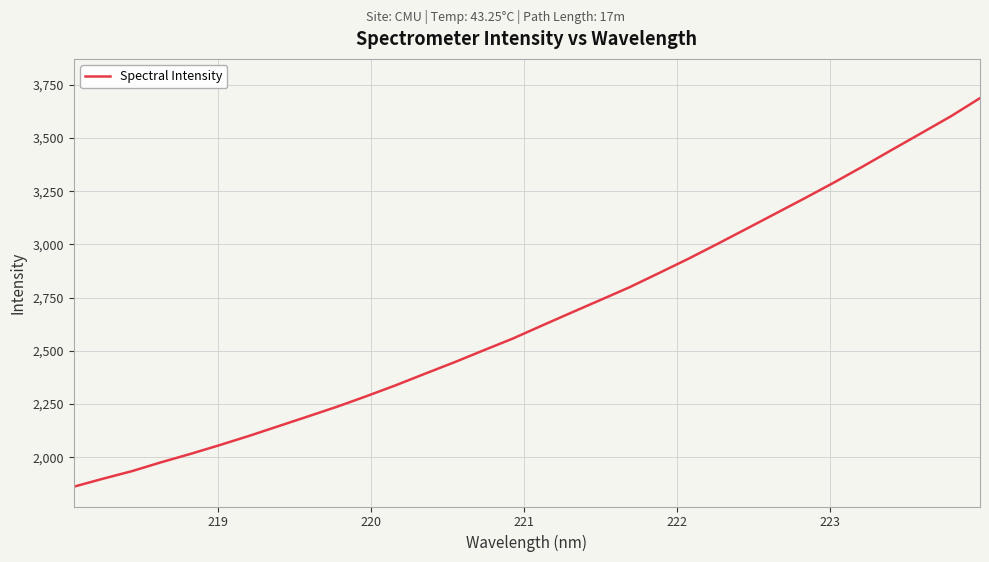

What is the greatest value displayed?

3687.7